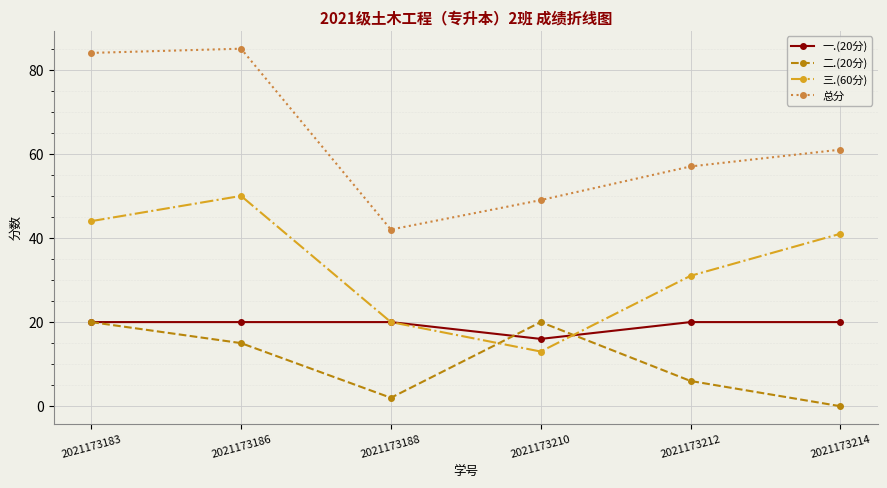

How many interior local peaks does the 三.(60分) series have?

1